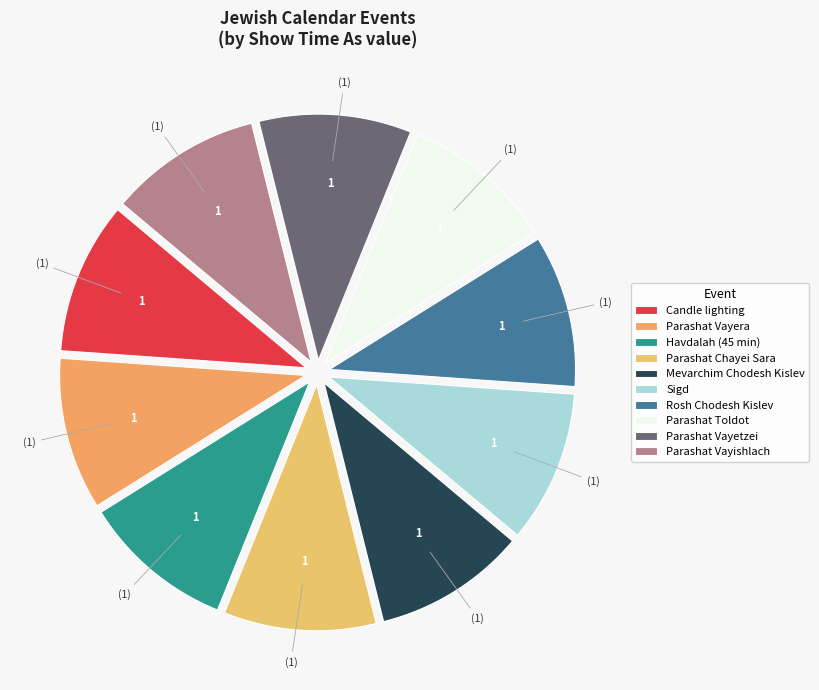

Which category has the smallest portion of the pie?

Parashat Vayera